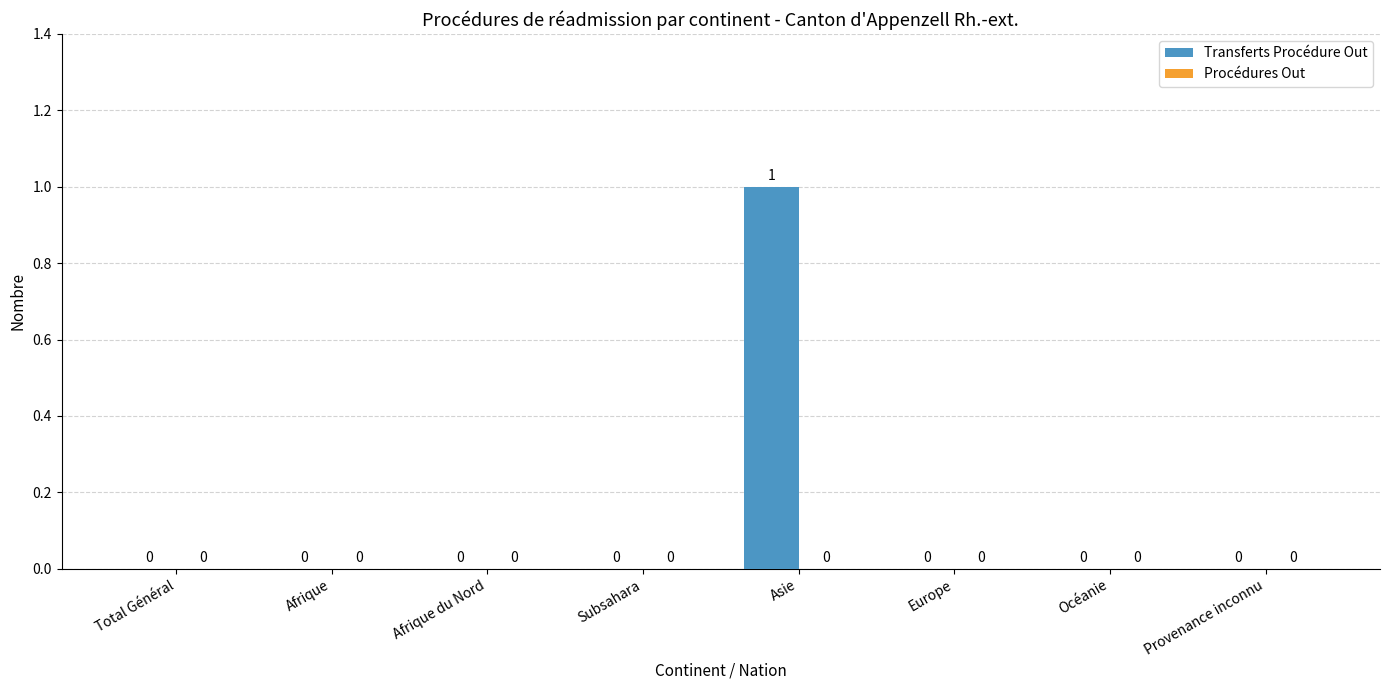

Are the bars grouped side by side (vs. stacked)?

No